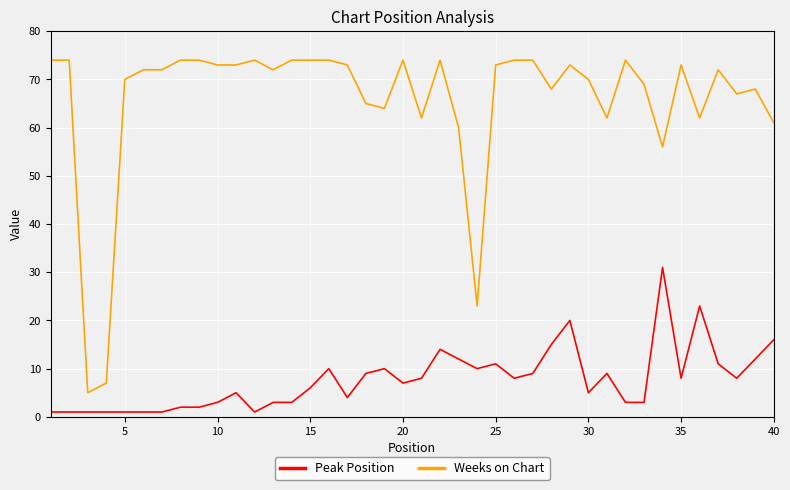

What is the difference between the maximum and minimum values in the Peak Position series?

30